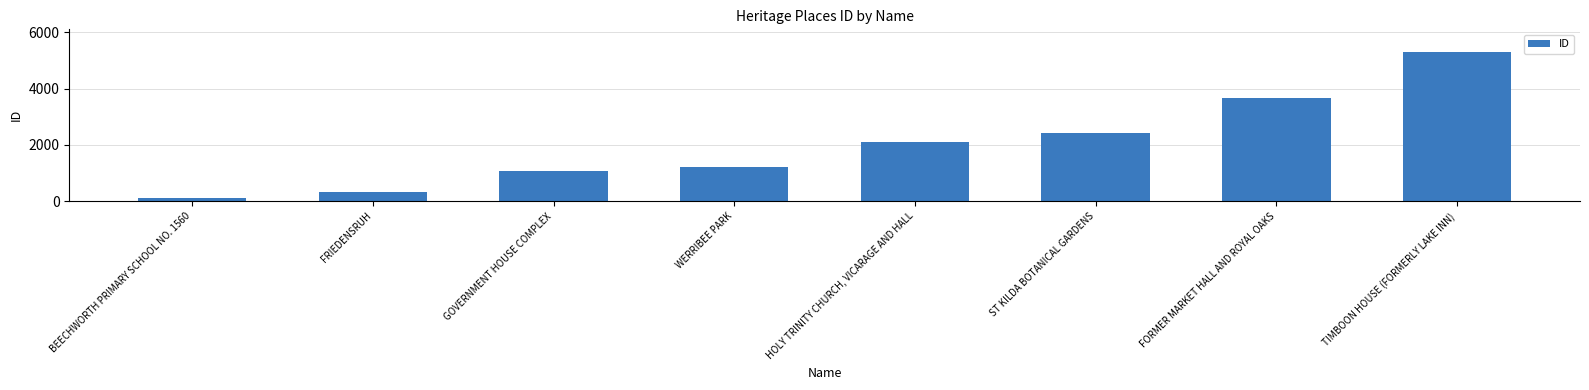

Where is the data nearest to the value 2712?

ST KILDA BOTANICAL GARDENS